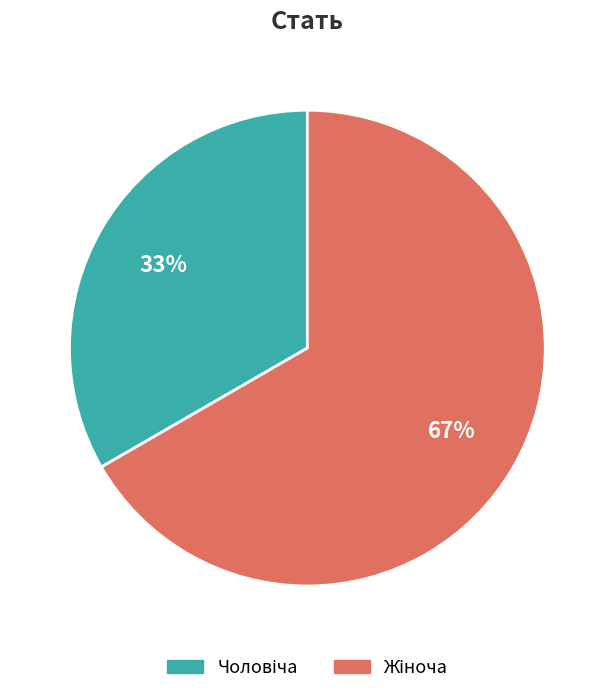

To the nearest percent, what is the average slice percentage?

50%